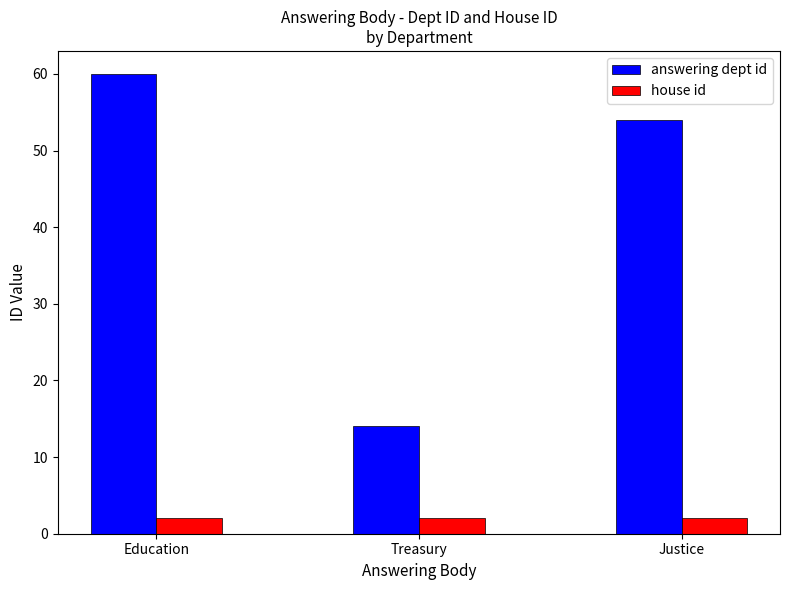

What is the label of the 3rd bar from the left?

Justice